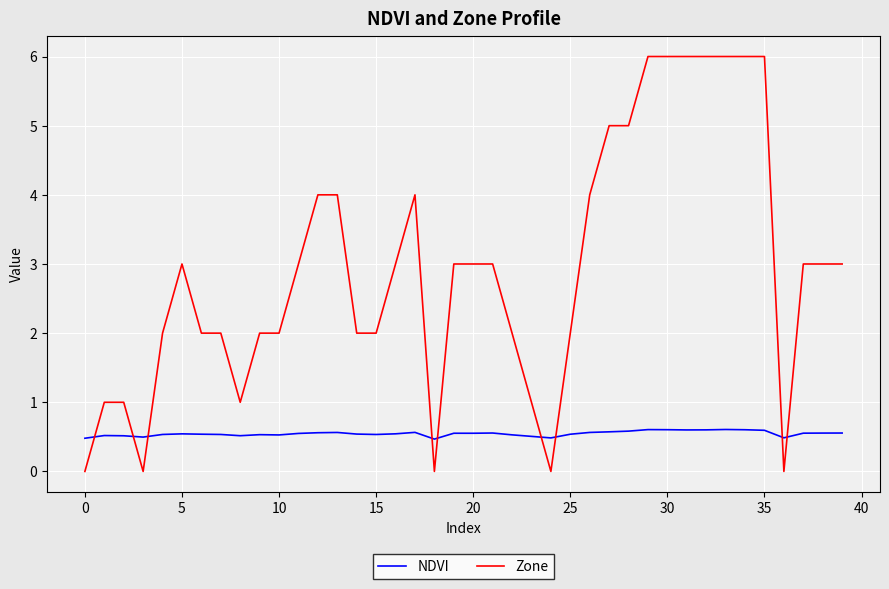

What is the maximum value shown in the chart?

6.0